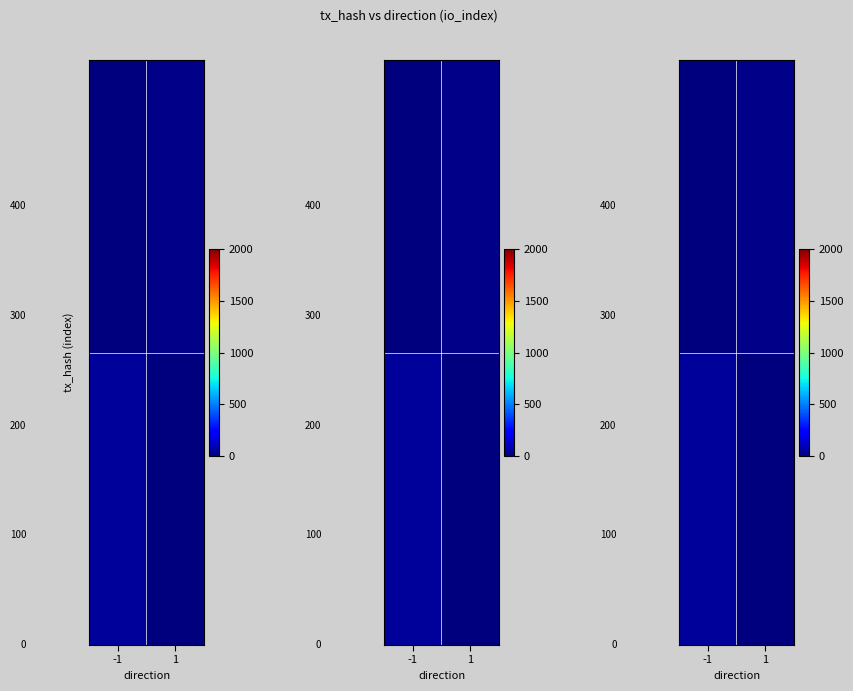

What is the total value across all series at -1?

52